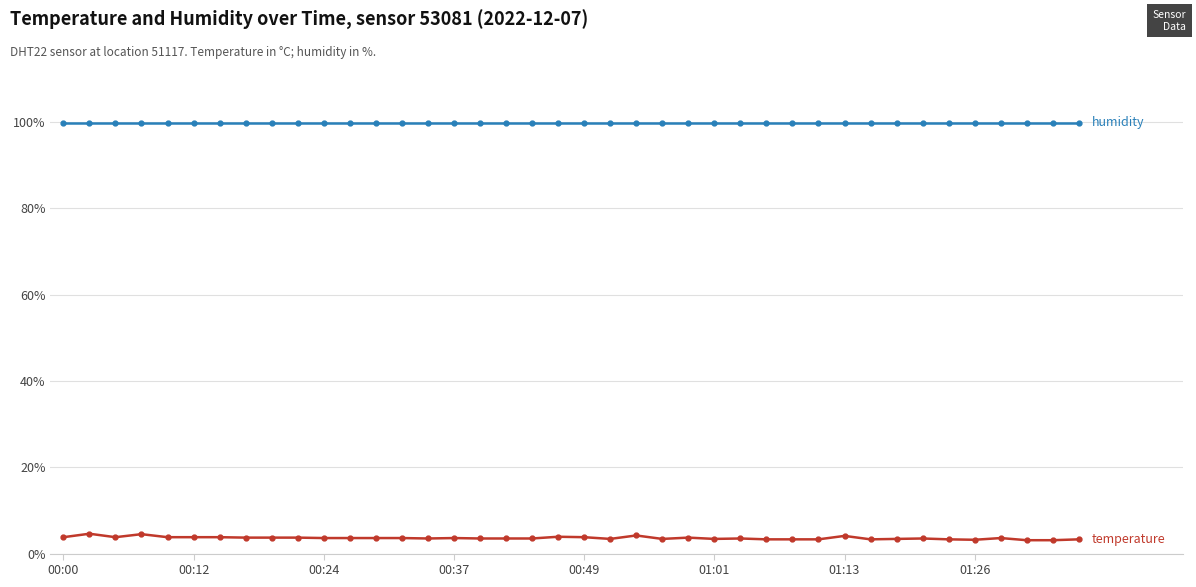

What is the minimum value shown in the chart?

3.1